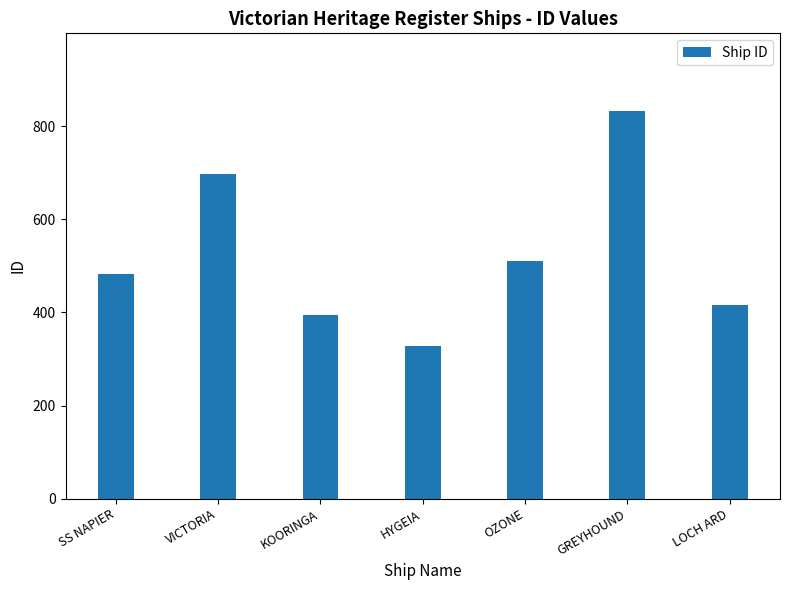

Does the chart contain any negative values?

No